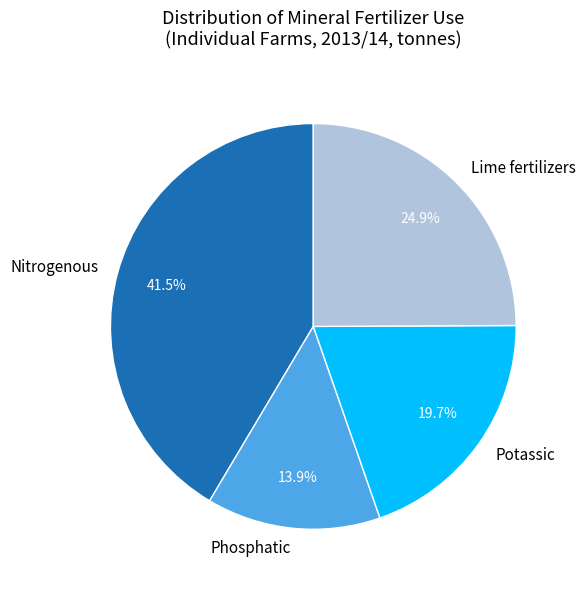

Does any single category account for the majority?

No